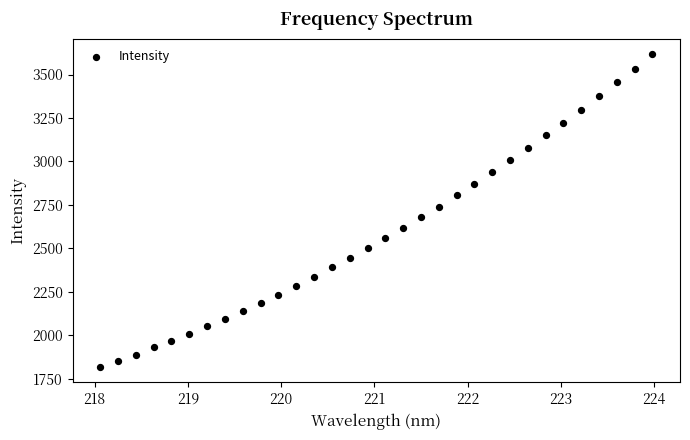

What is the range of Y values (max minus min)?

1798.2